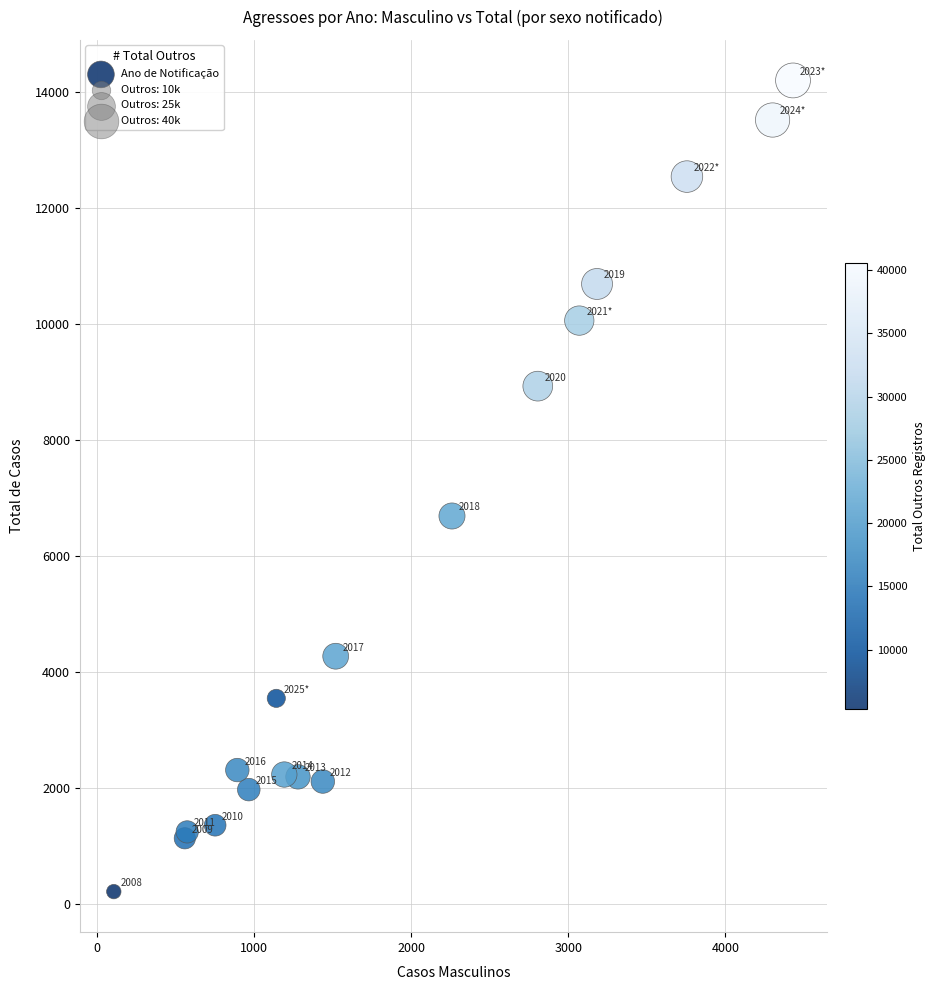

What Y value in the scatter plot is closest to 7212?

6696